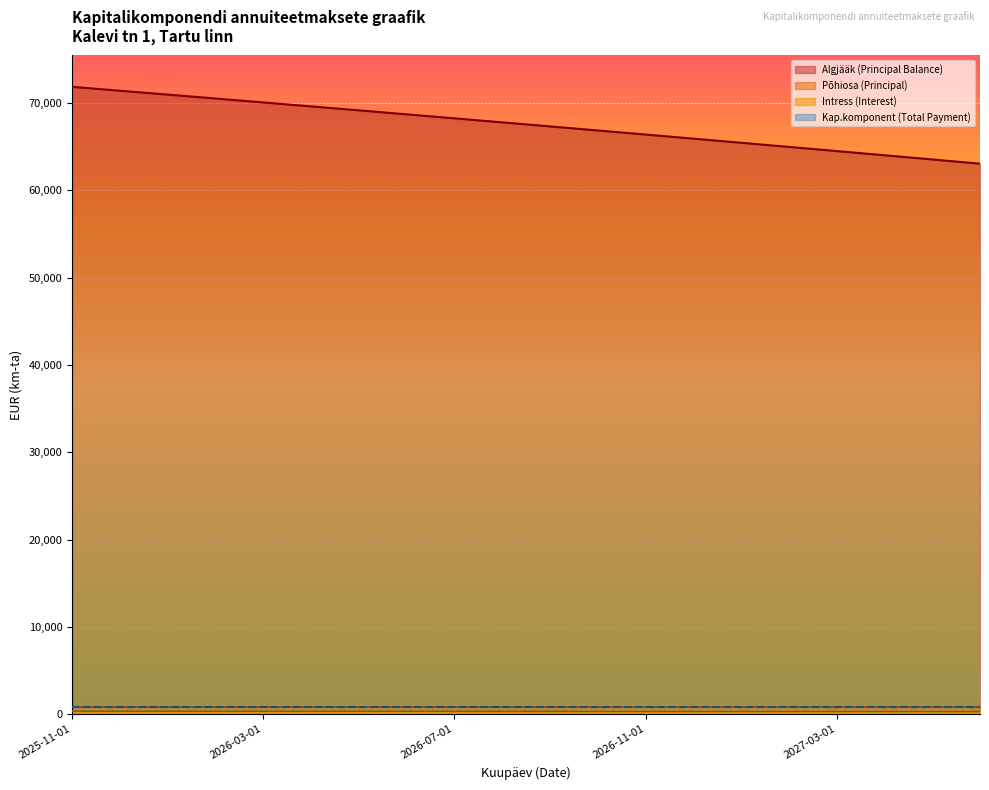

What is the difference between the Algjääk (Principal Balance) values at 2026-09-01 and 2025-11-01?

4529.5